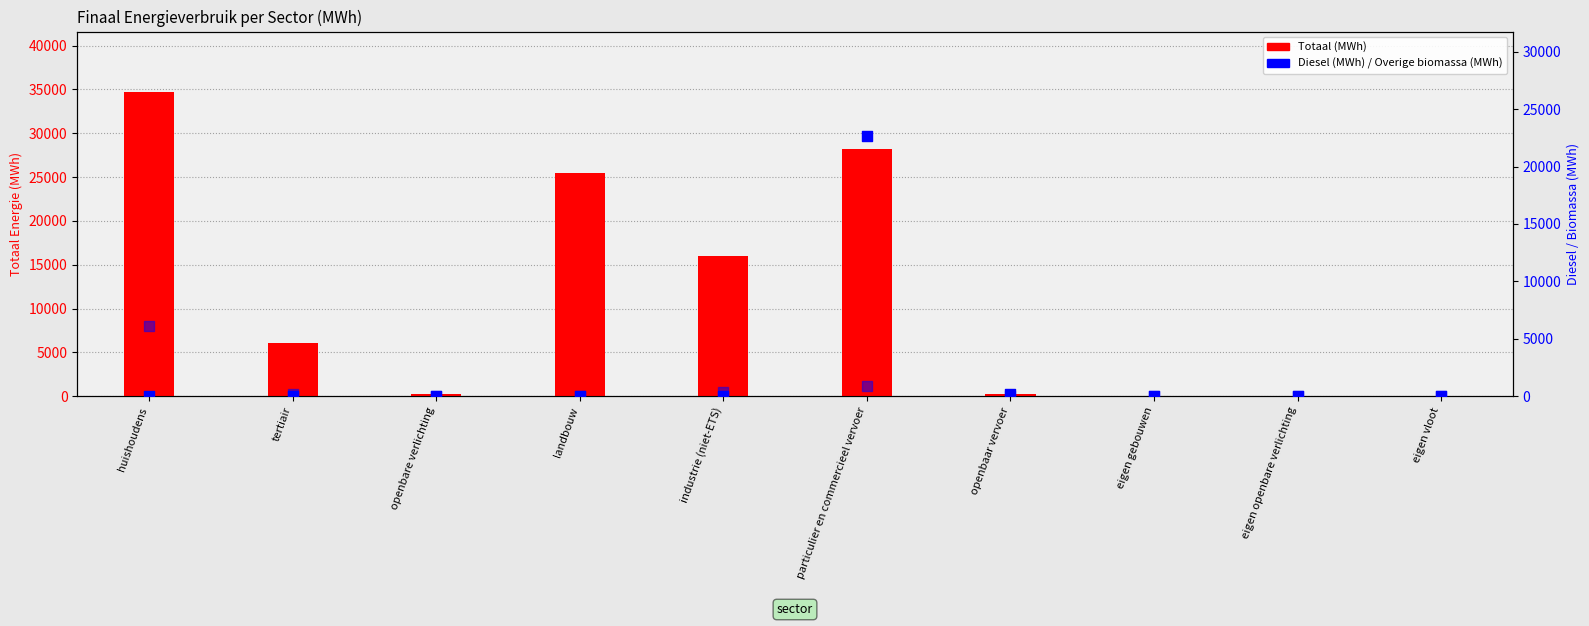

Is the value of Totaal (MWh) at openbare verlichting greater than the value of Overige biomassa (MWh) at huishoudens?

No